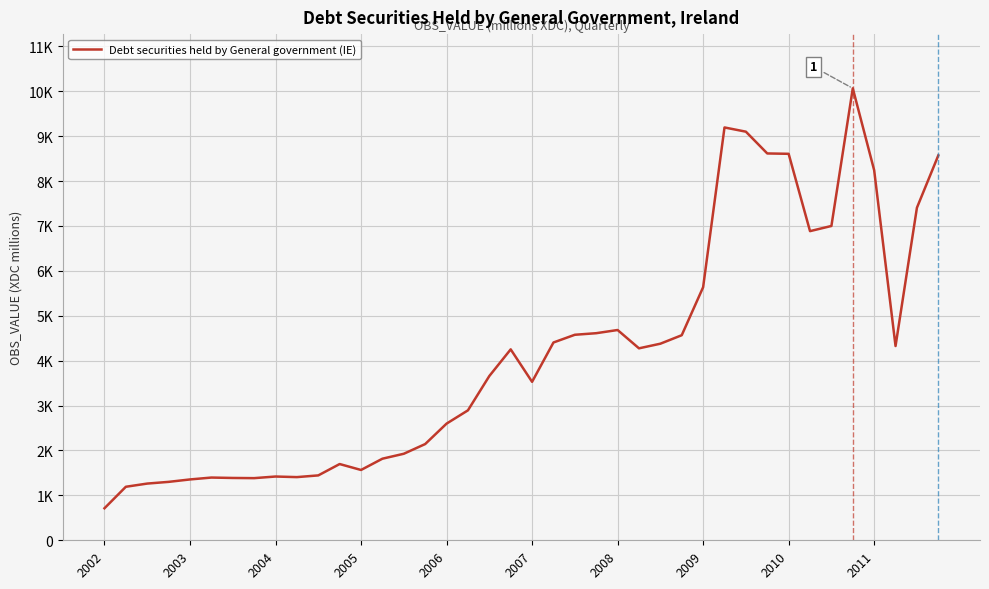

Does the chart have visible grid lines?

Yes